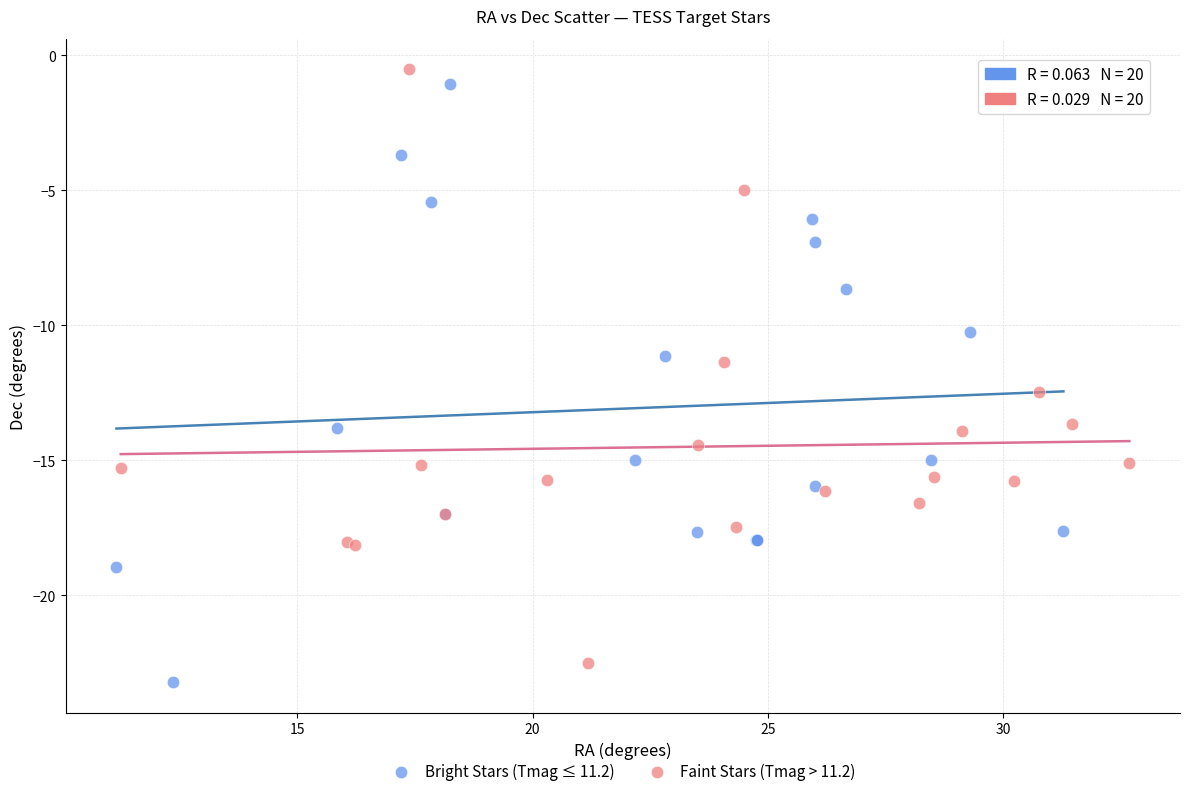

What are all the series names shown in the legend?

Bright Stars (Tmag ≤ 11.2), Faint Stars (Tmag > 11.2)